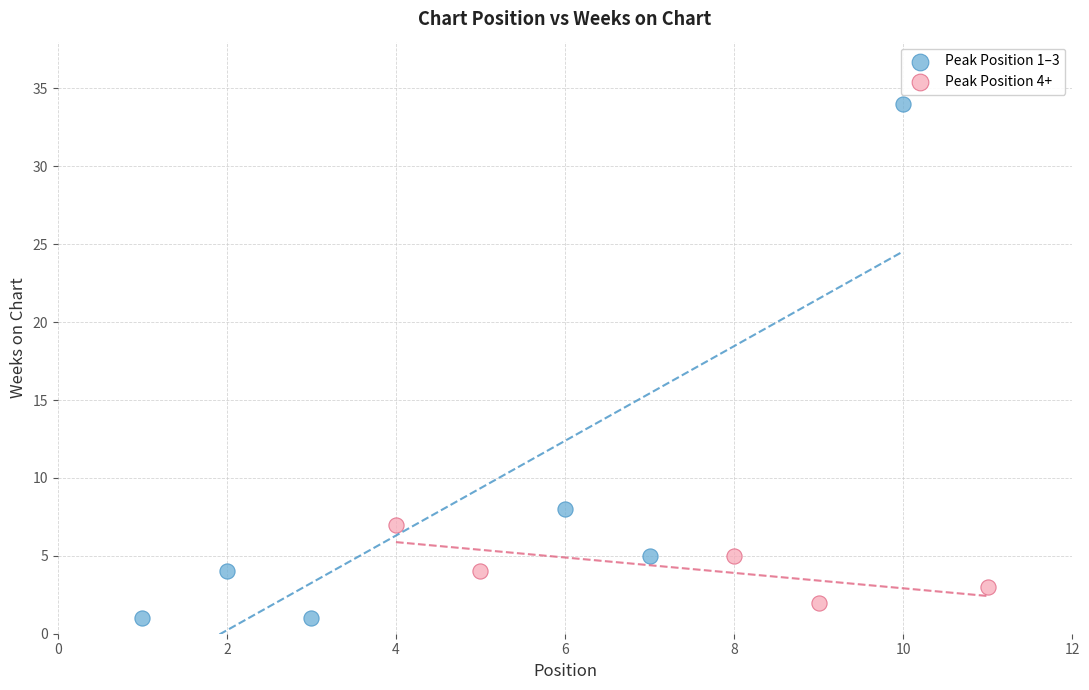

What are all the series names shown in the legend?

Peak Position 1–3, Peak Position 4+